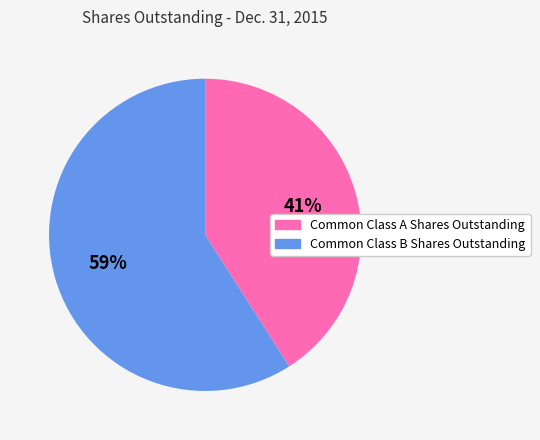

How many slices are in this pie chart?

2